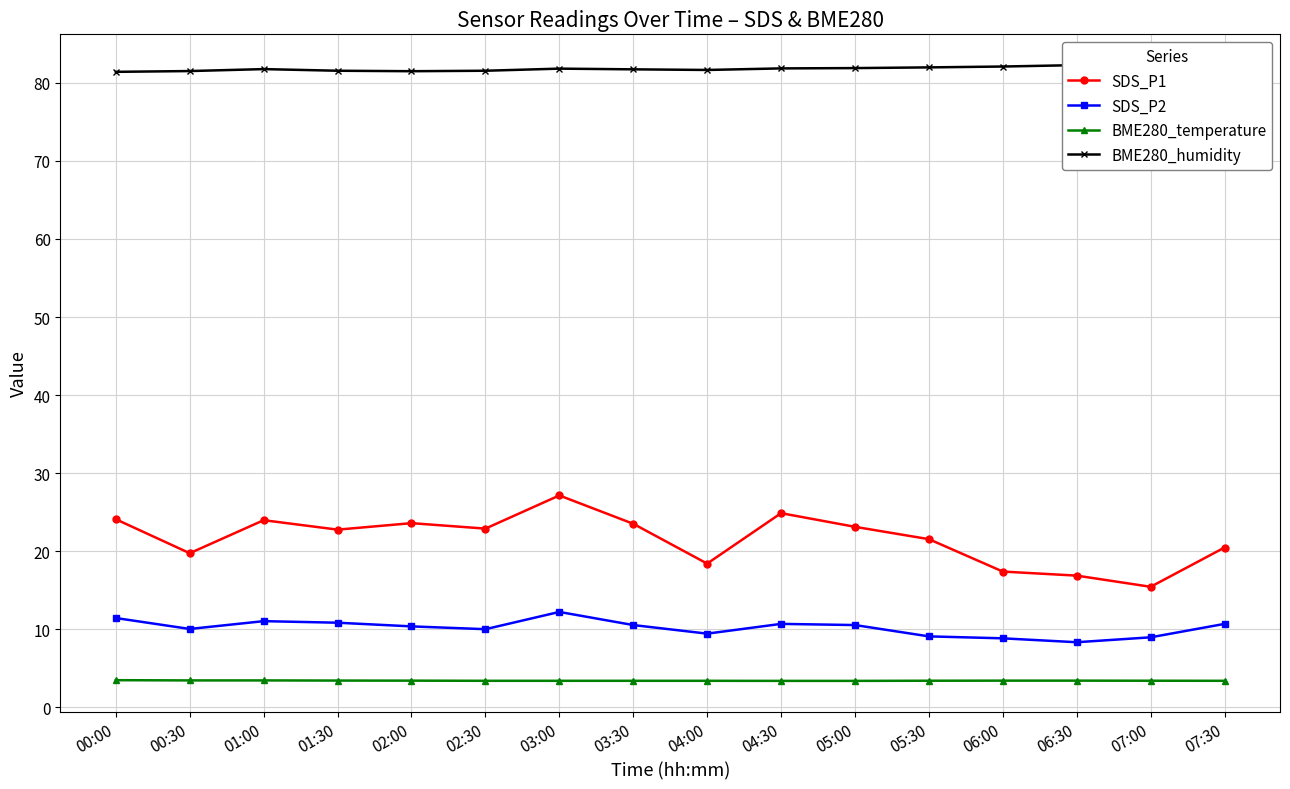

Where is the first local maximum for SDS_P2?

01:00